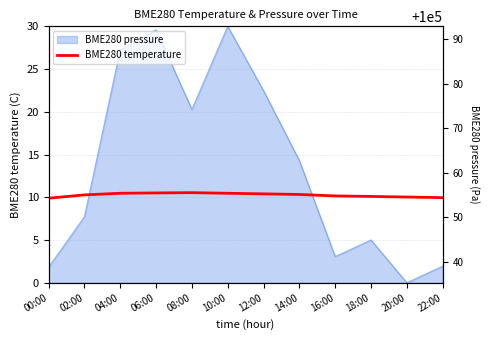

Reading left to right, extract all data points from this chart.

00:00=9.9	02:00=10.3	04:00=10.5	06:00=10.5	08:00=10.5	10:00=10.5	12:00=10.4	14:00=10.3	16:00=10.2	18:00=10.1	20:00=10.0	22:00=10.0